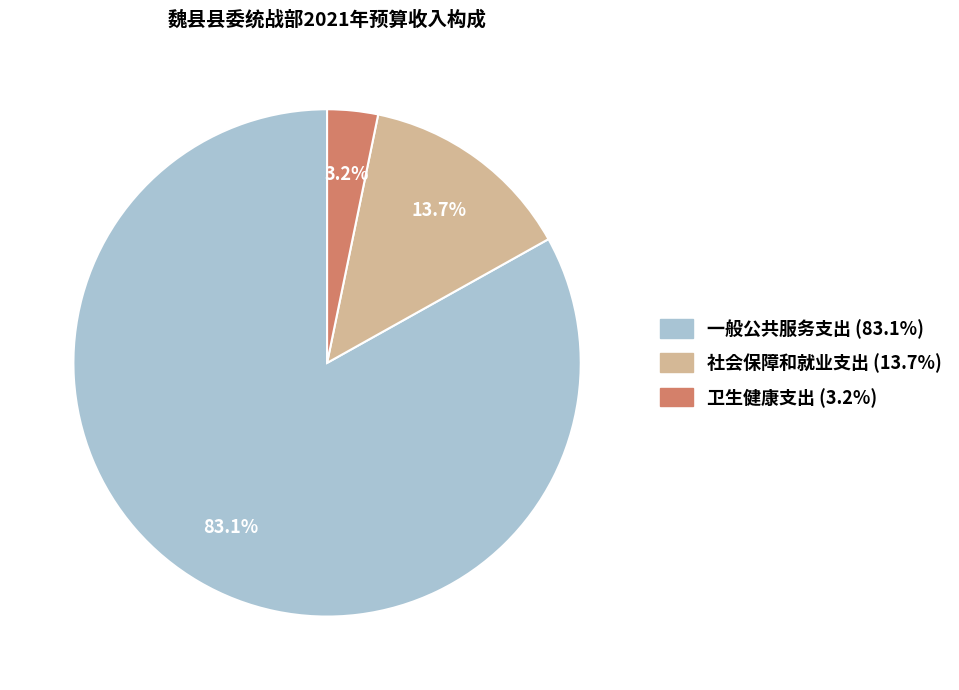

How many segments does this pie chart have?

3